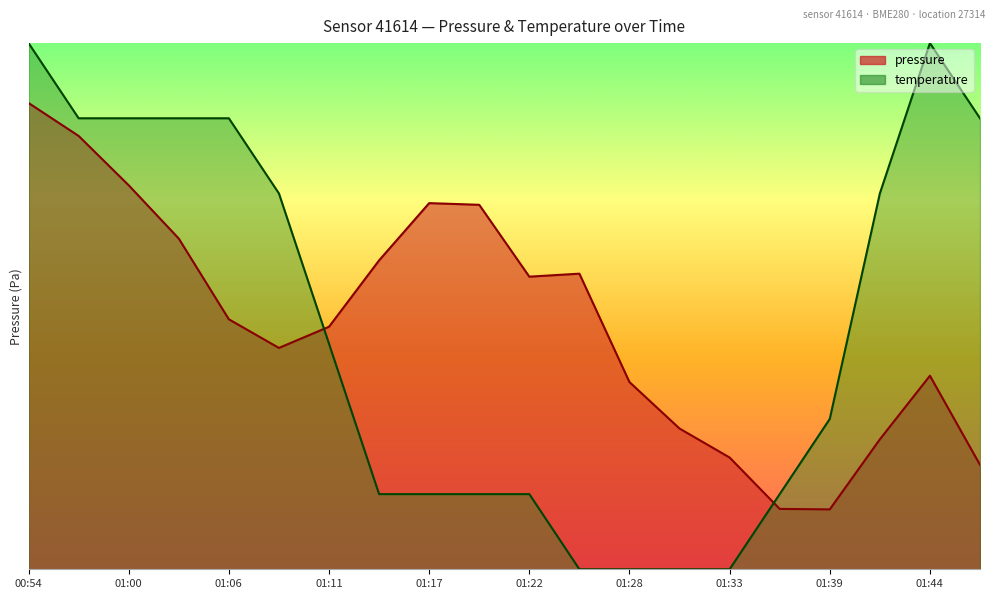

What is the maximum value shown in the chart?

99807.2